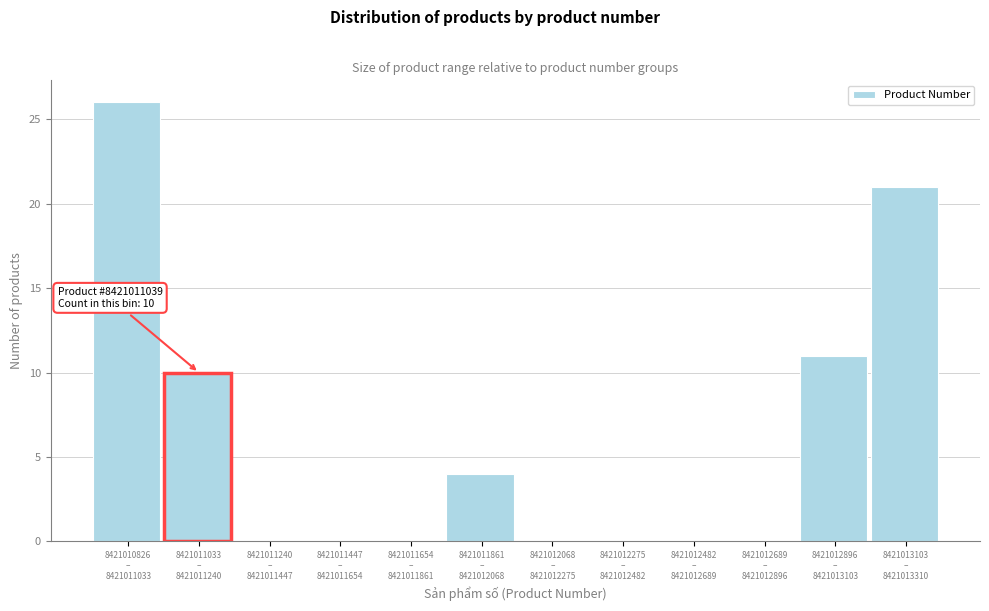

What is the maximum value shown in the chart?

26